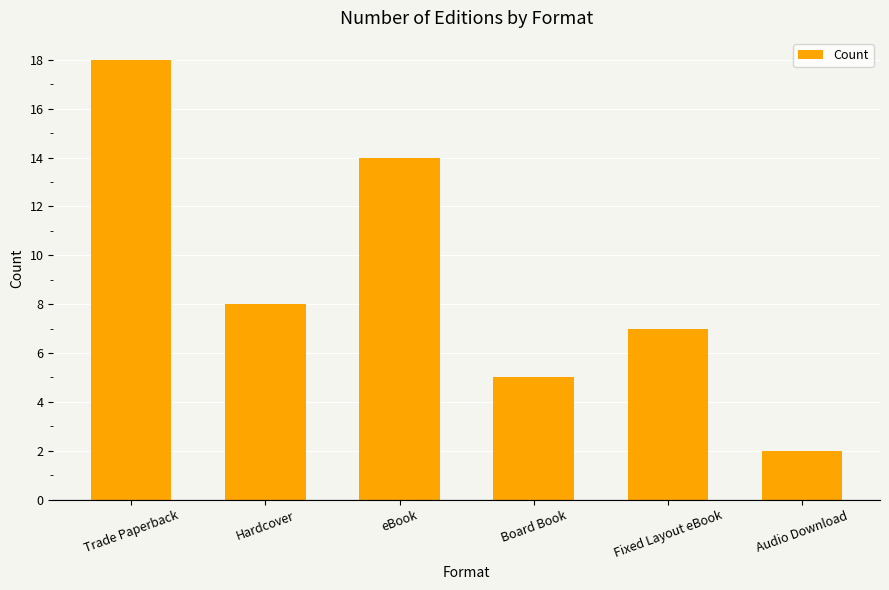

Reading left to right, transcribe all the data shown in this chart.

Trade Paperback=18	Hardcover=8	eBook=14	Board Book=5	Fixed Layout eBook=7	Audio Download=2